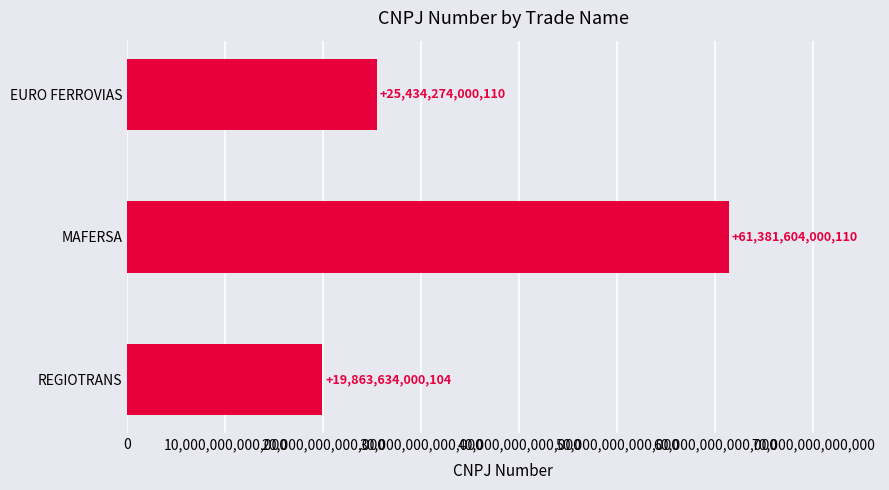

What is the difference between the values at REGIOTRANS and EURO FERROVIAS?

5570640000006